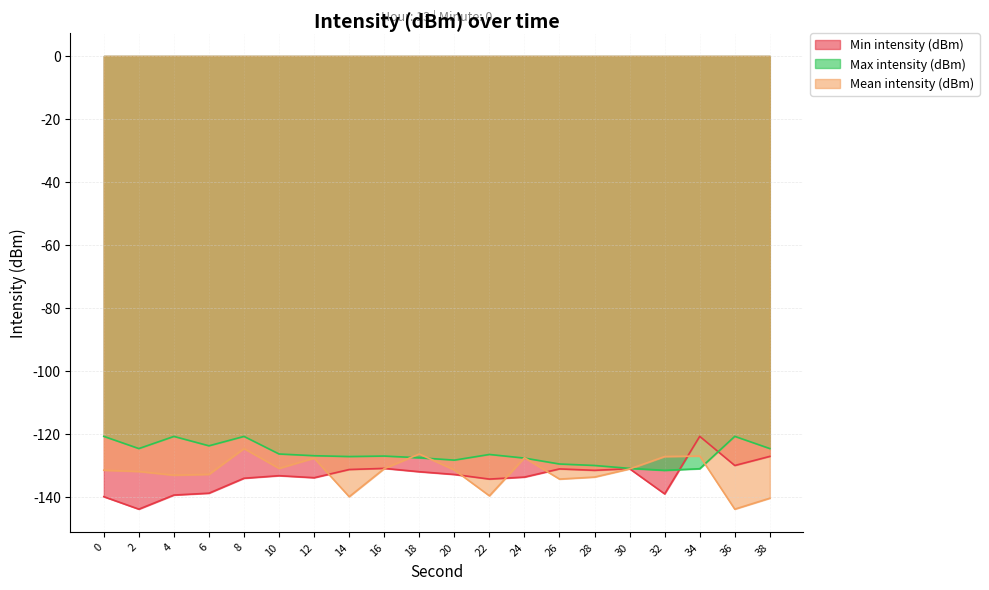

Between 14 and 28, which is larger?

14